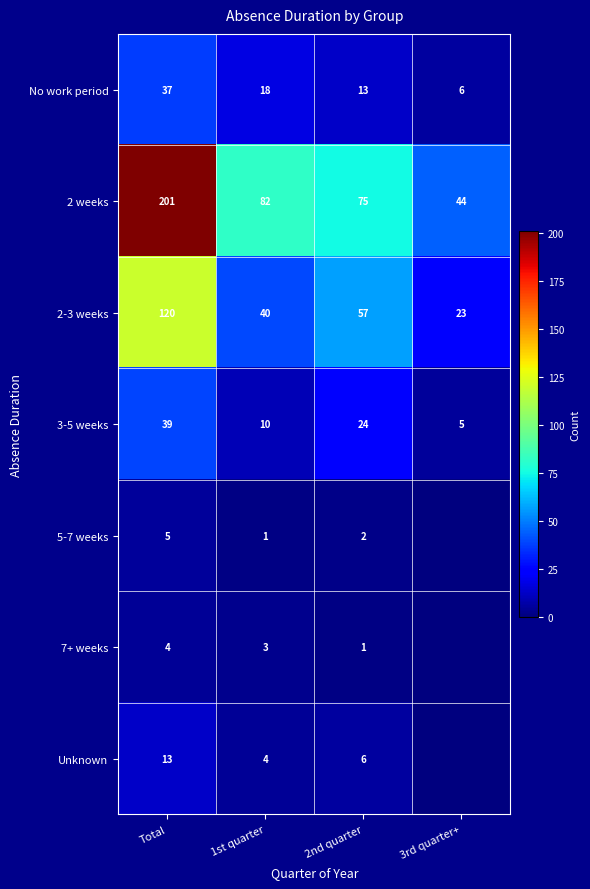

What is the difference between the highest and lowest values at 1st quarter?

81